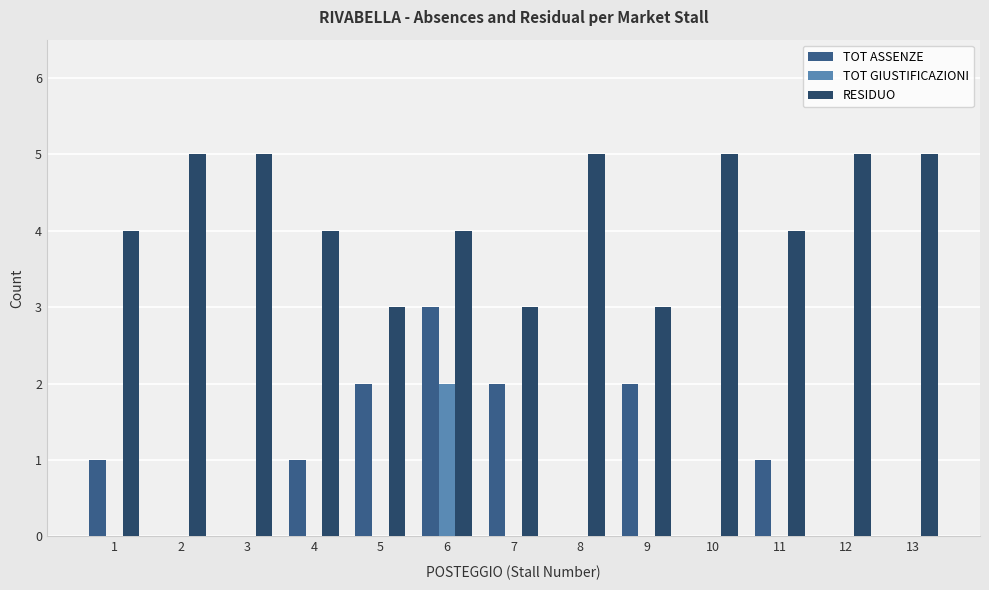

What is the sum of the RESIDUO values at 2 and 12?

10